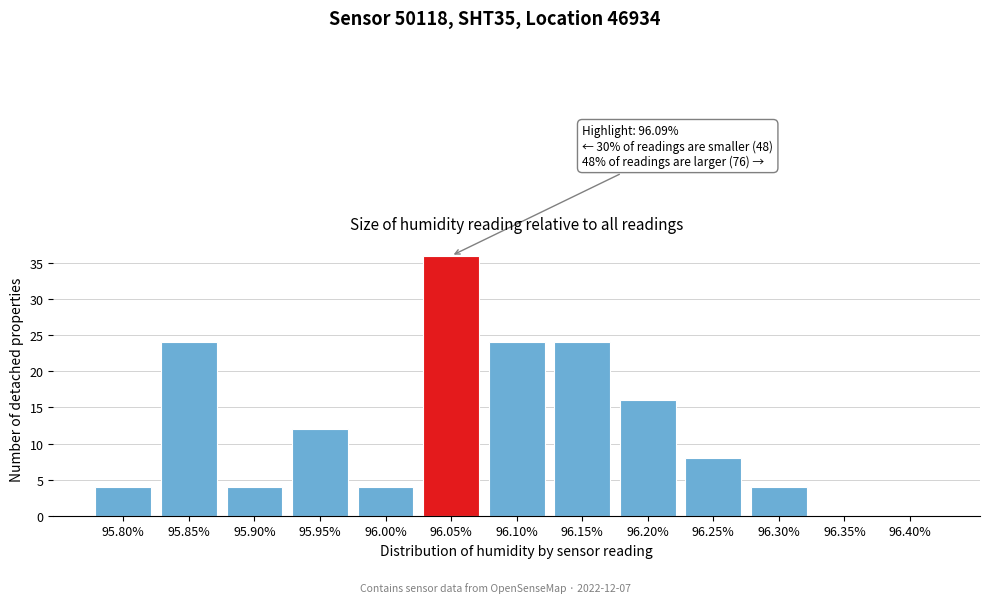

Reading left to right, list all the values displayed in this chart.

95.80%=4	95.85%=24	95.90%=4	95.95%=12	96.00%=4	96.05%=36	96.10%=24	96.15%=24	96.20%=16	96.25%=8	96.30%=4	96.35%=0	96.40%=0